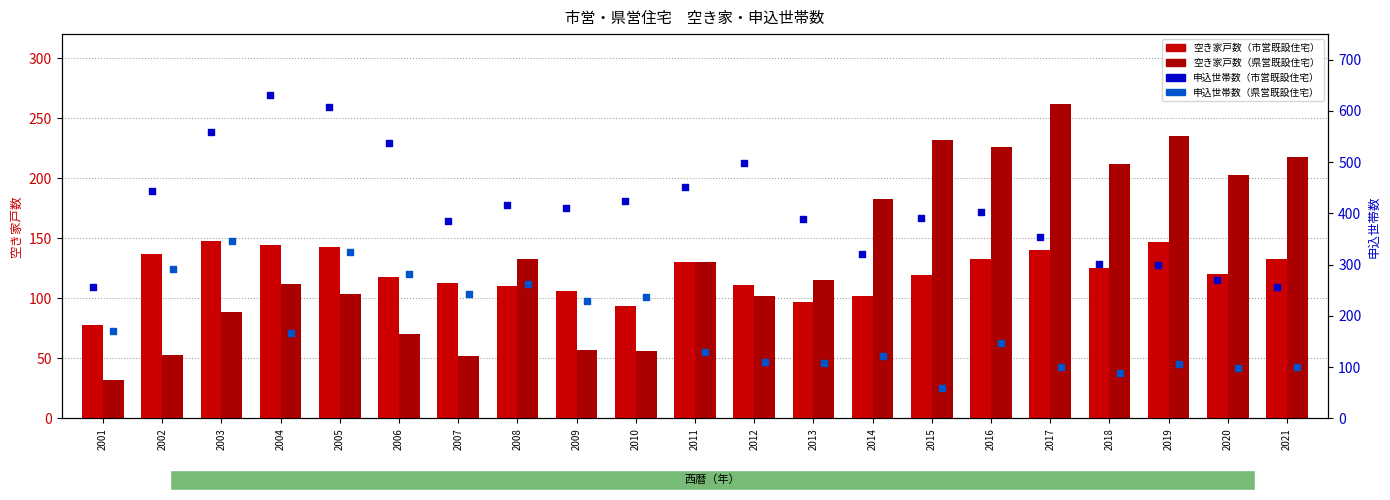

Which series reaches the maximum Y coordinate?

申込世帯数（市営既設住宅）